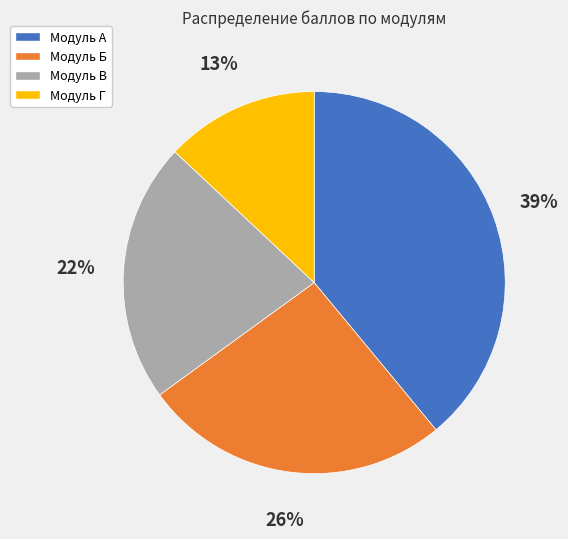

To the nearest percent, what is the difference between the largest and smallest slice percentages?

26%